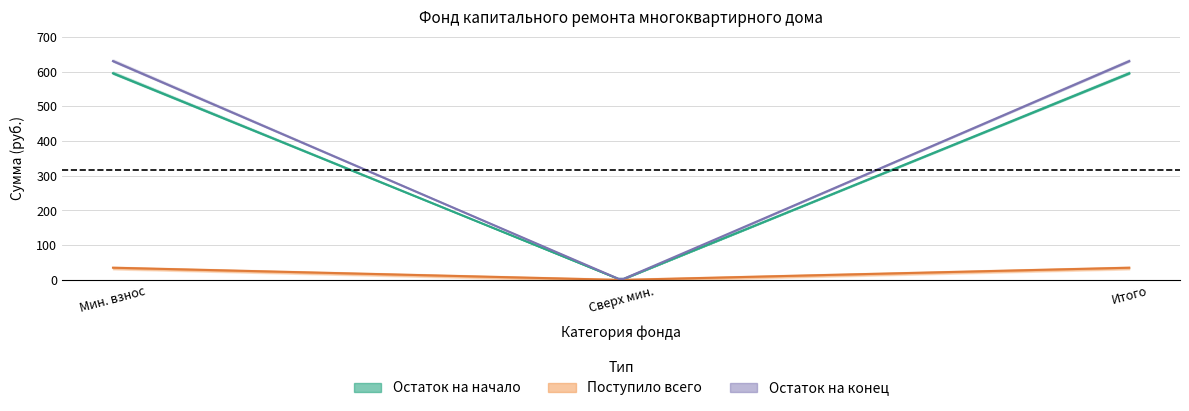

Does the chart display data point markers on the line(s)?

No